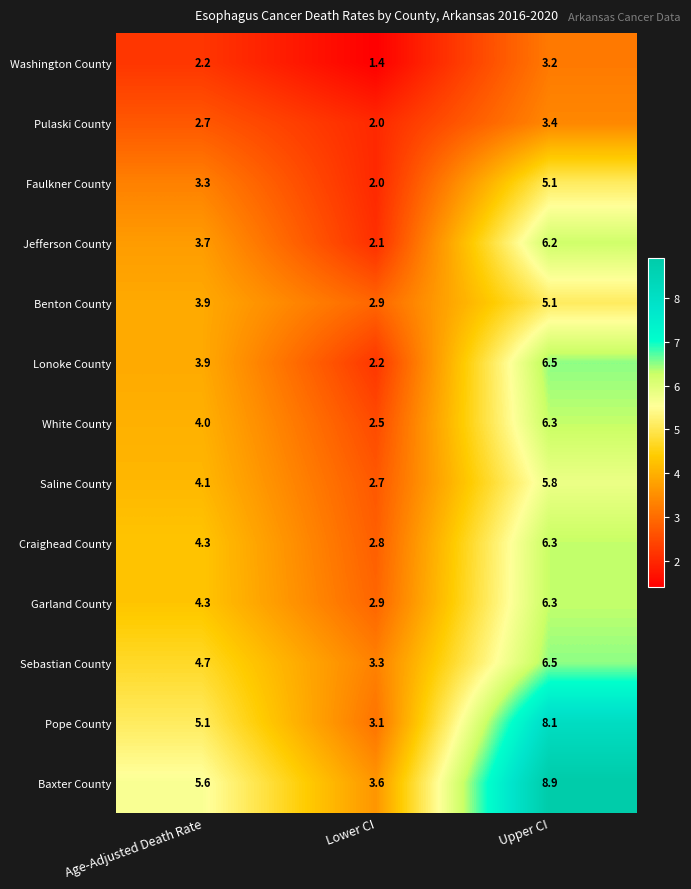

The Lonoke County series shows 6.5 at Upper CI. True or false?

True